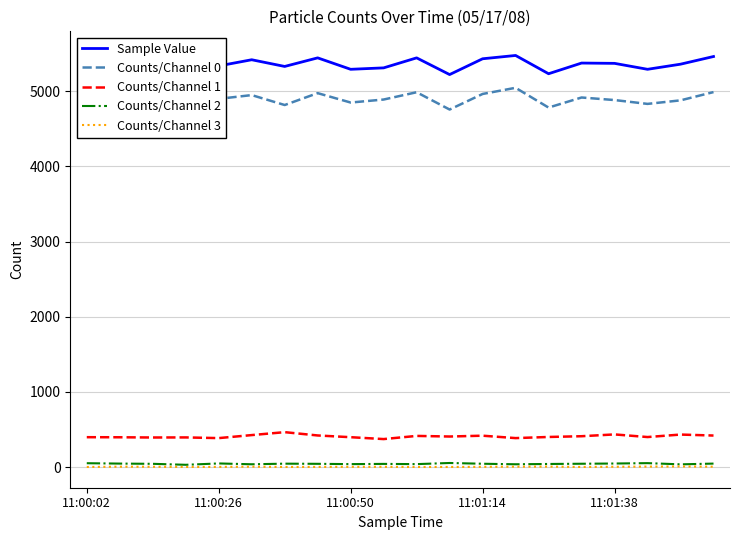

Does the chart display data point markers on the line(s)?

No